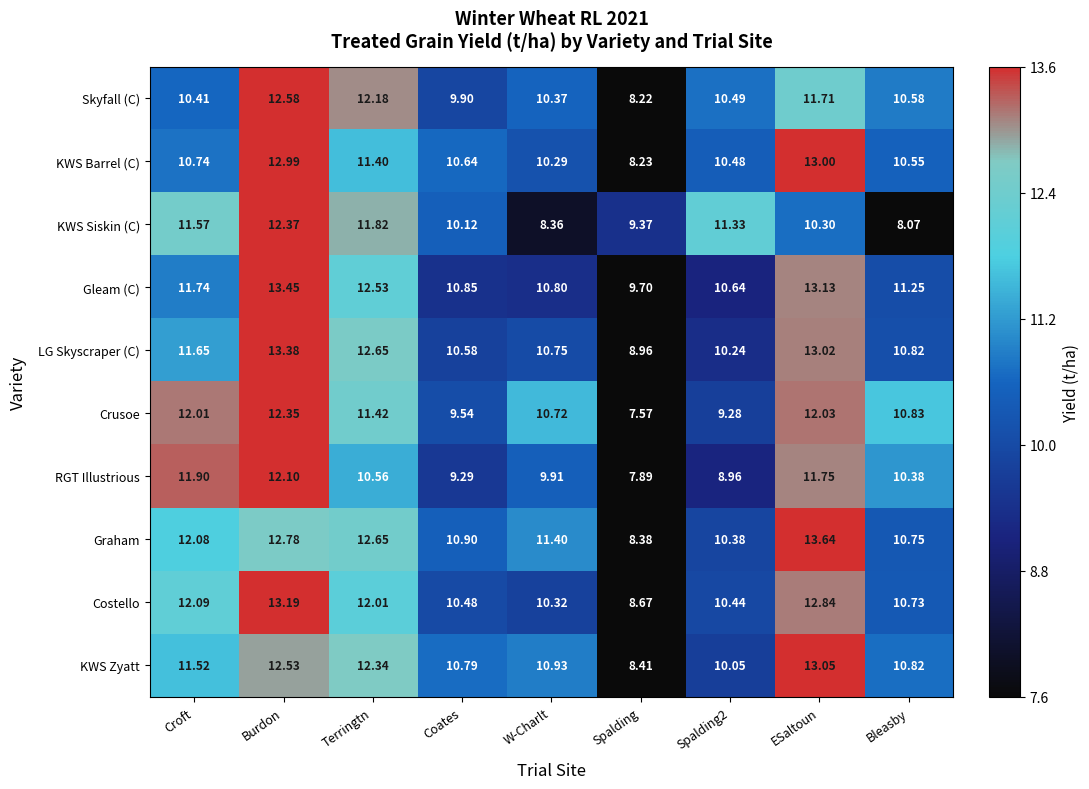

Which series has the largest total across all categories?

Gleam (C)